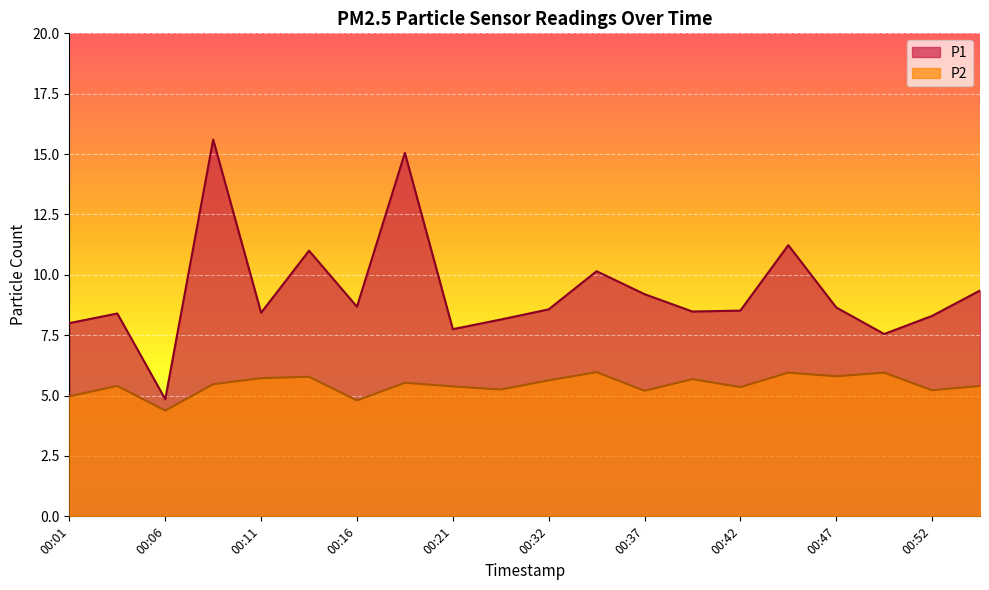

True or false: P2 and P1 cross at least once.

False